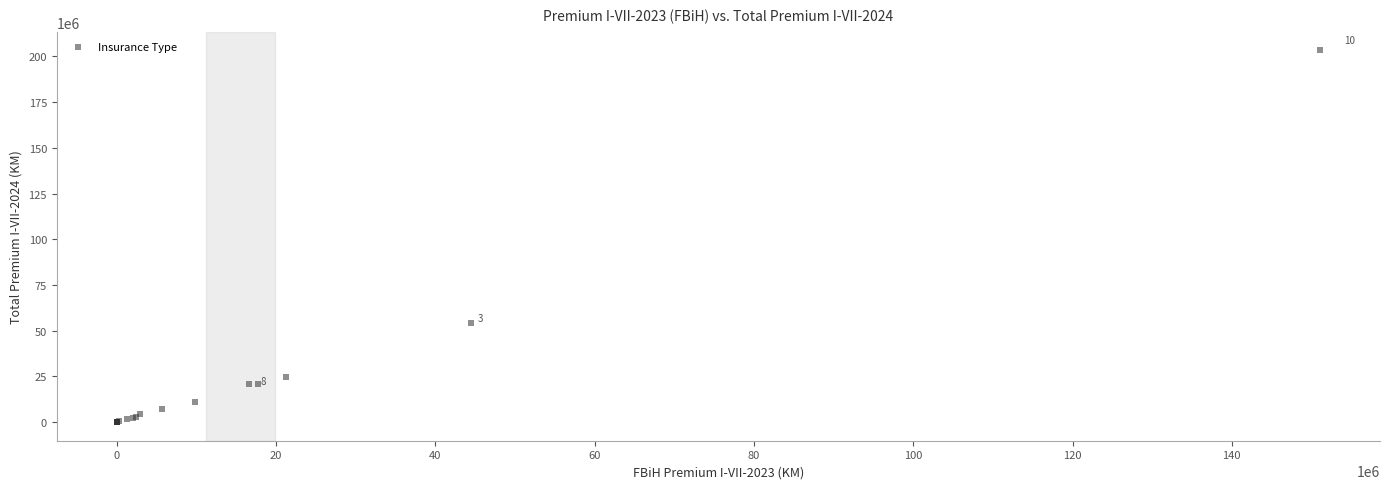

What Y value in the scatter plot is closest to 101696997?

54207230